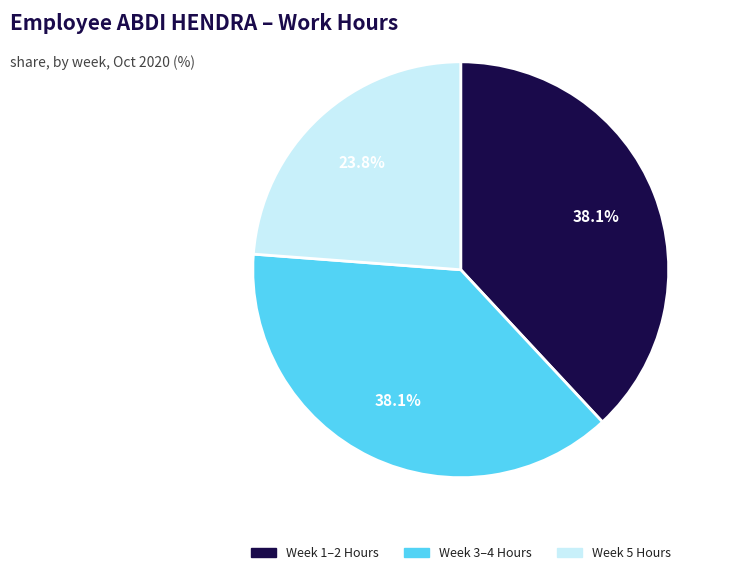

Is there any slice that represents more than half of the pie?

No